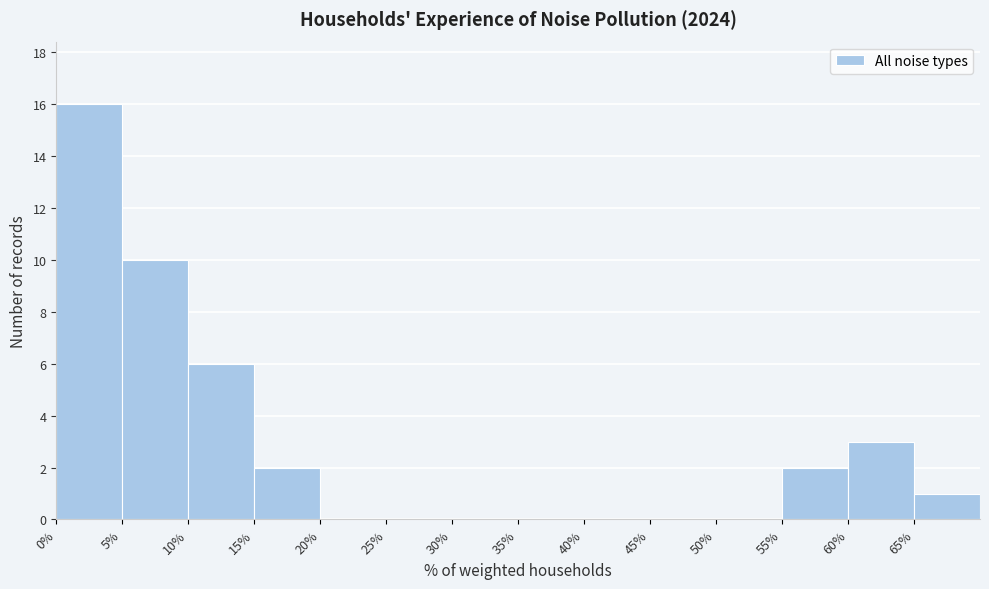

How tall is the bar that spans 55 to 60 on the x-axis? The values are not printed on the chart, so give them approximately, as read against the axis.

2